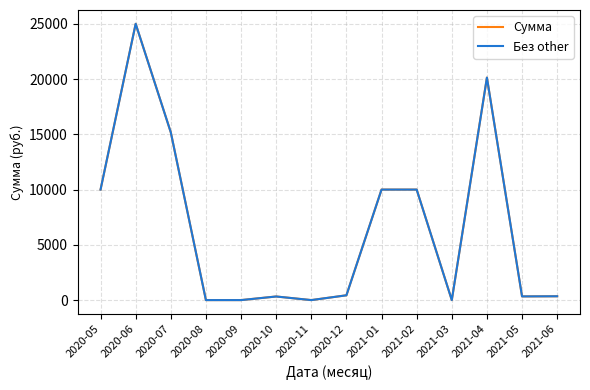

Is this an area chart (filled region under the line)?

No